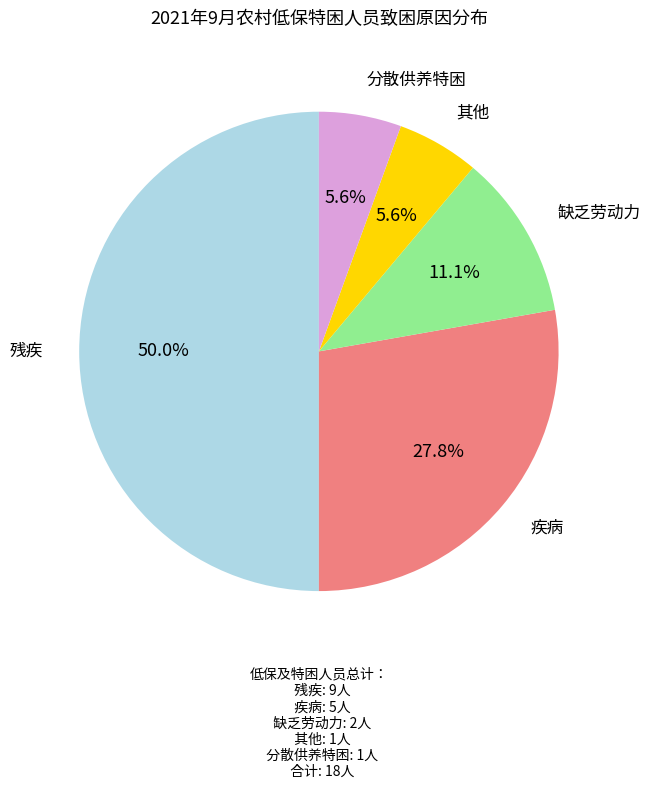

To the nearest percent, what portion does 缺乏劳动力 represent?

11%